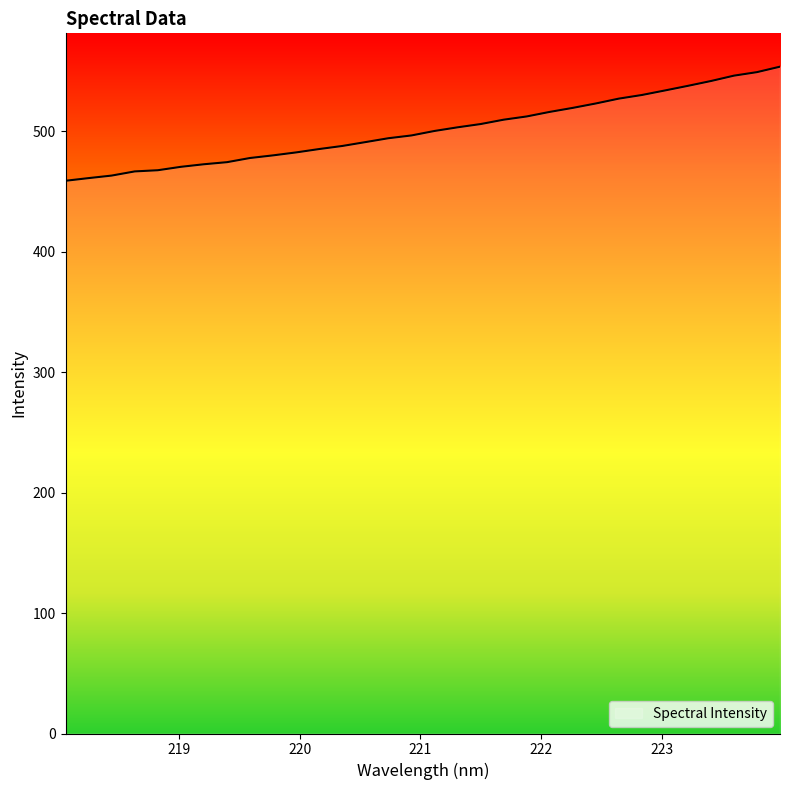

What is the difference between the maximum and minimum values?

94.7